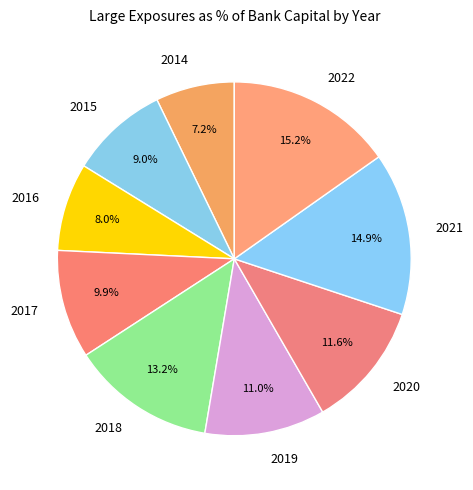

Which slice is the smallest?

2014